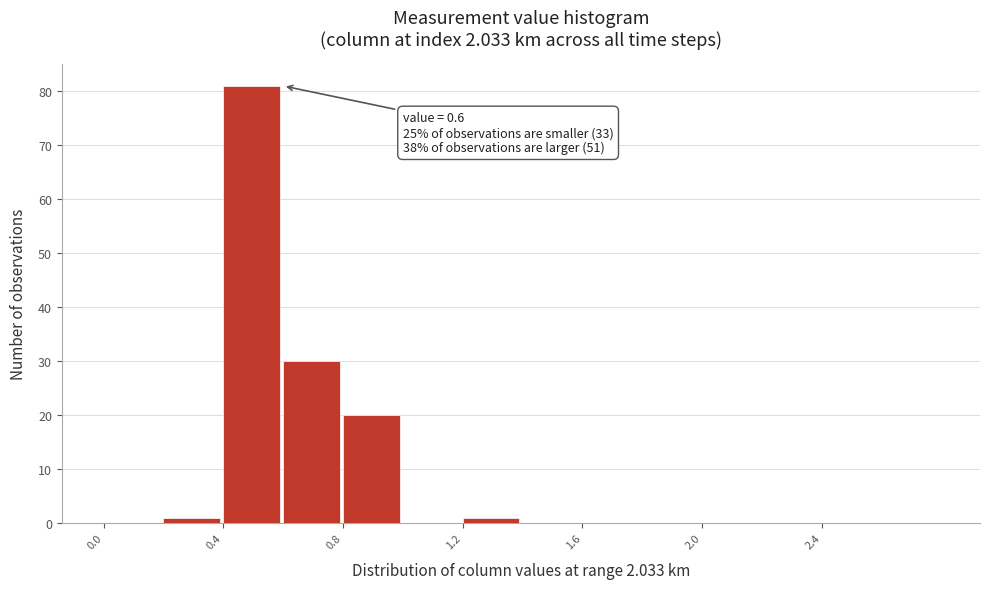

Over which range of the x-axis is the bar tallest?

0.4 to 0.6